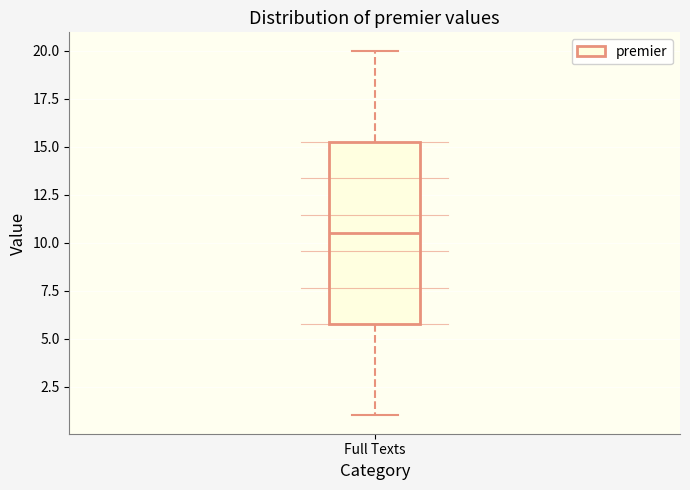

Read this box plot against the y-axis: the position of the median line, the range covered by the box, and the ends of both whiskers. The values are not printed on the chart, so give them approximately, as read against the axis.

median 10.5, box 6.0 to 15.5, whiskers 1.0 to 20.0